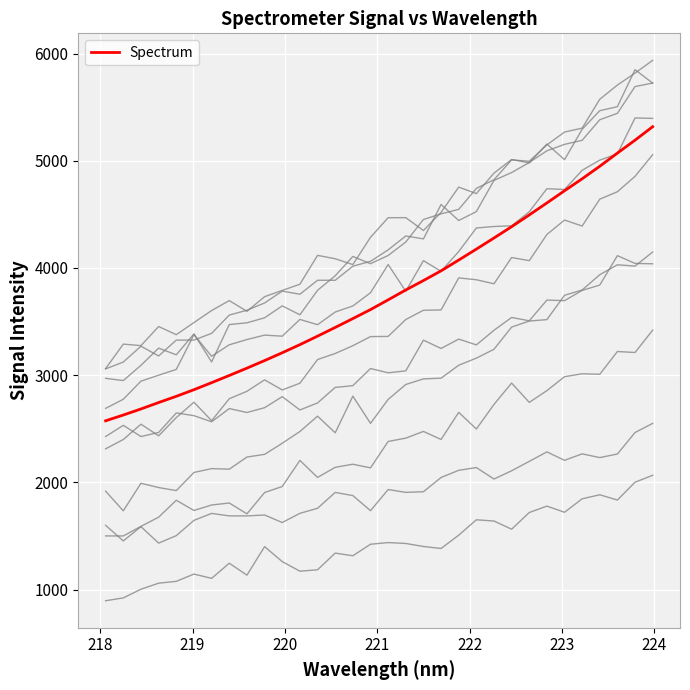

The value at 223.0264 is 4720.3. True or false?

True